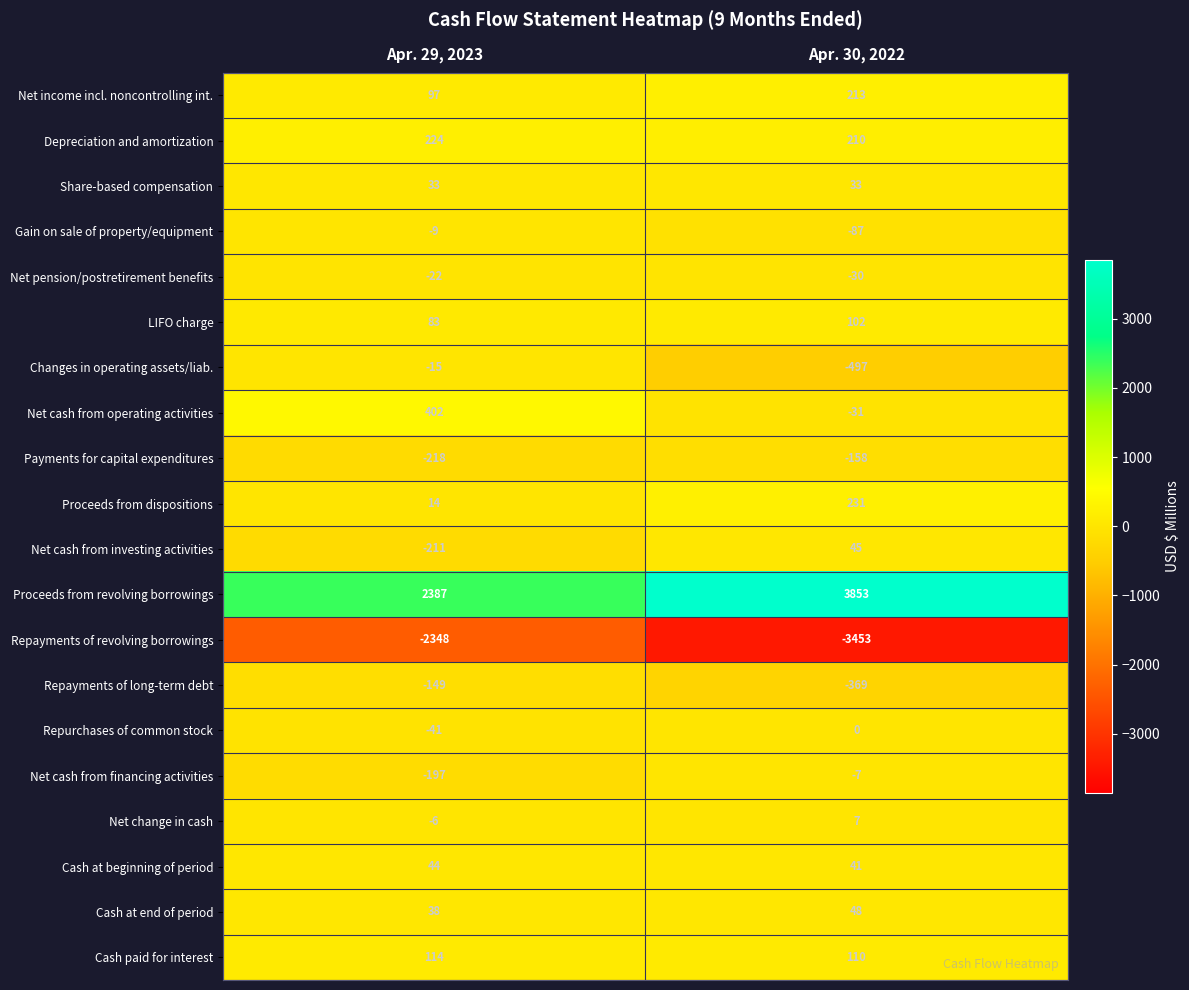

Rank the categories by Proceeds from dispositions value from lowest to highest.

Apr. 29, 2023, Apr. 30, 2022